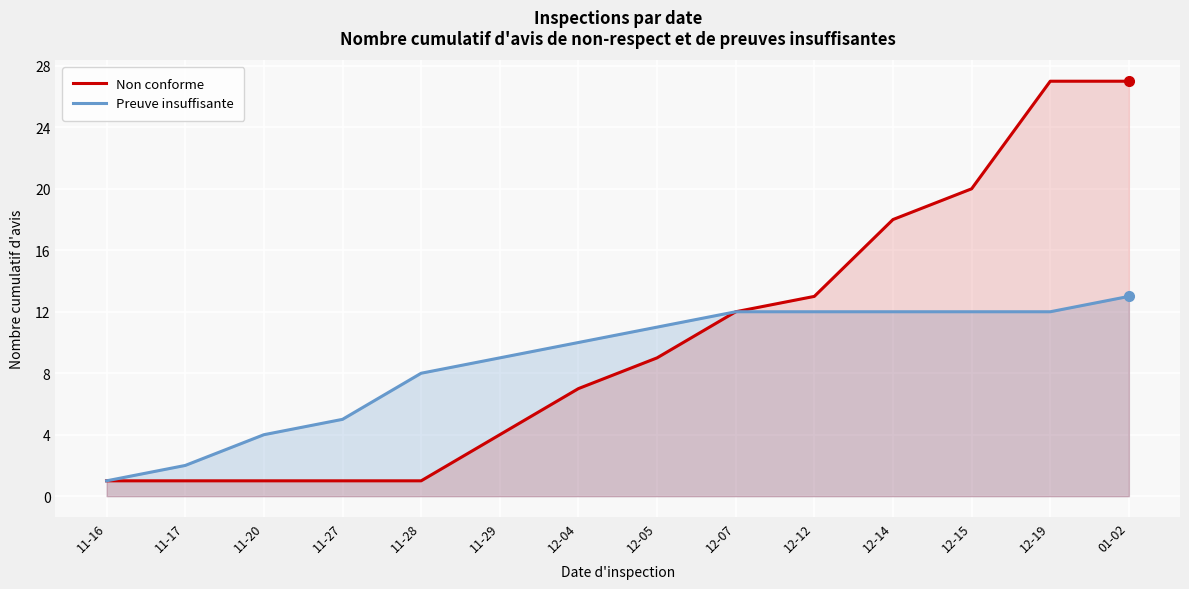

At which category does the chart reach its peak across all series?

12-19